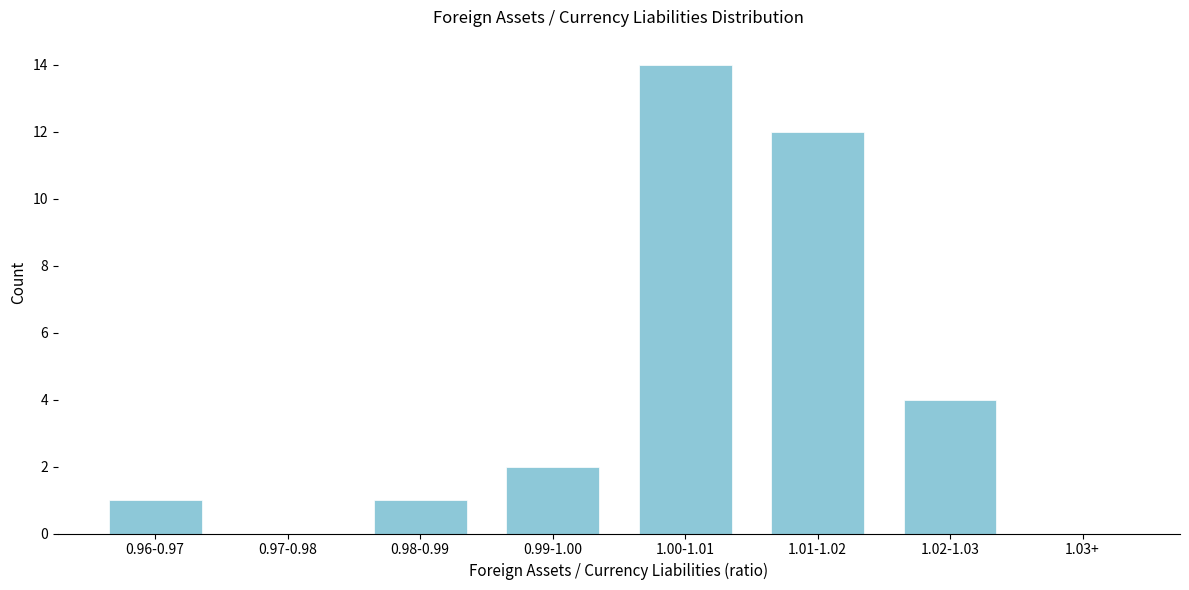

Reading right to left, transcribe all the data shown in this chart.

1.03+=0	1.02-1.03=4	1.01-1.02=12	1.00-1.01=14	0.99-1.00=2	0.98-0.99=1	0.97-0.98=0	0.96-0.97=1